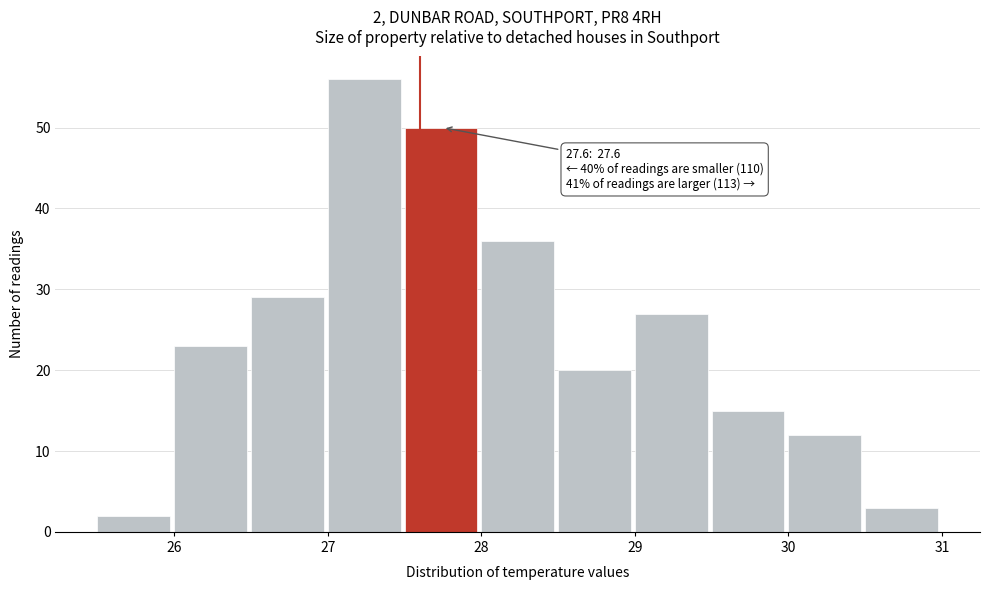

Over which range of the x-axis is the bar tallest?

27.0 to 27.5